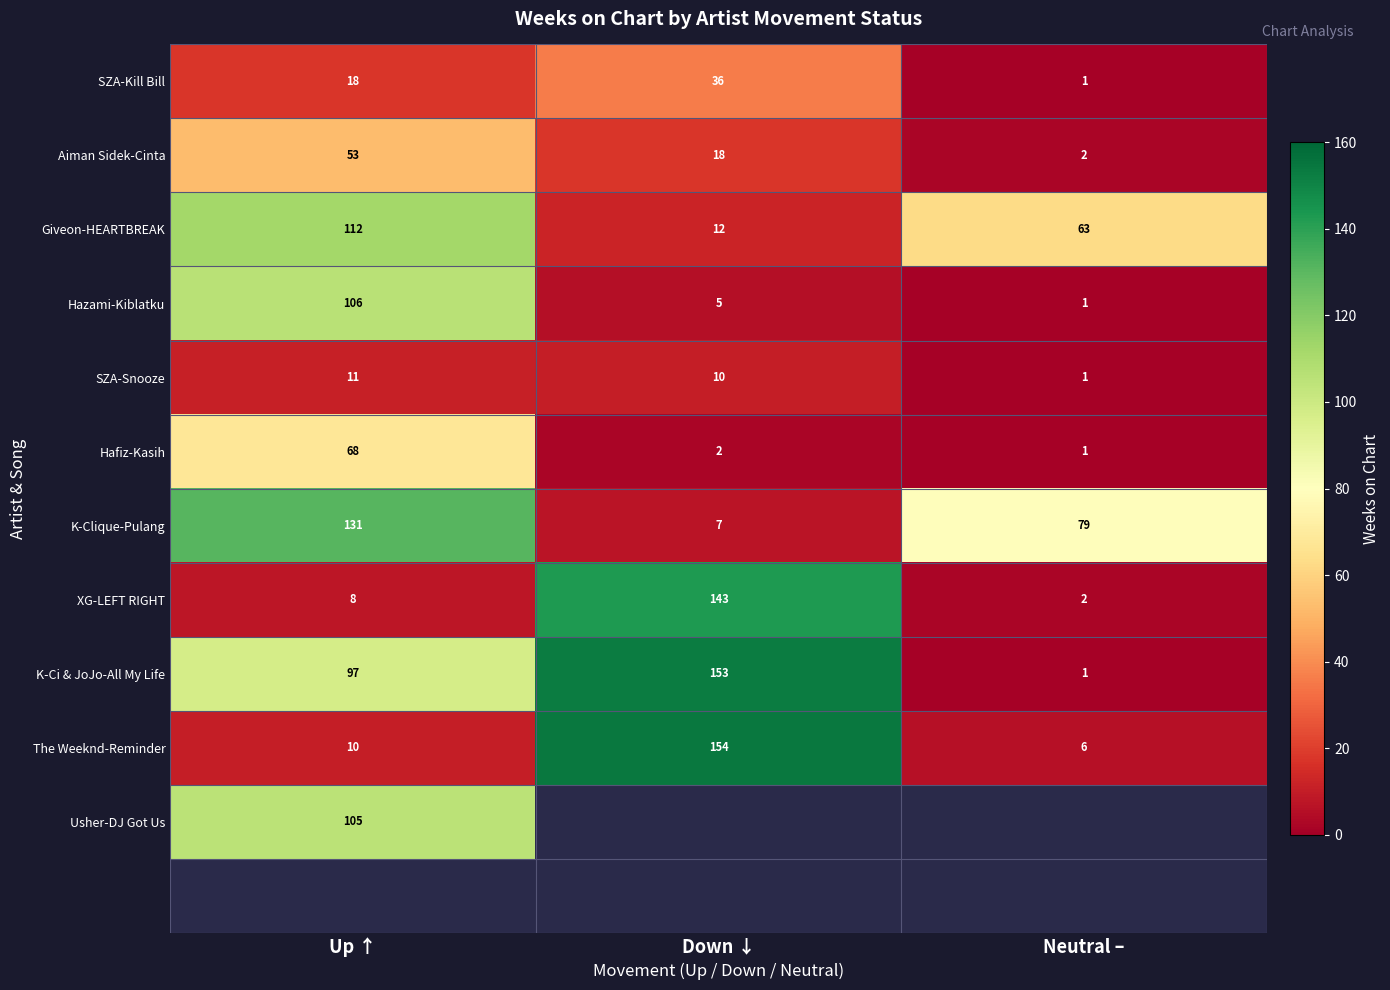

The Aiman Sidek-Cinta series shows 12 at Down ↓. True or false?

False